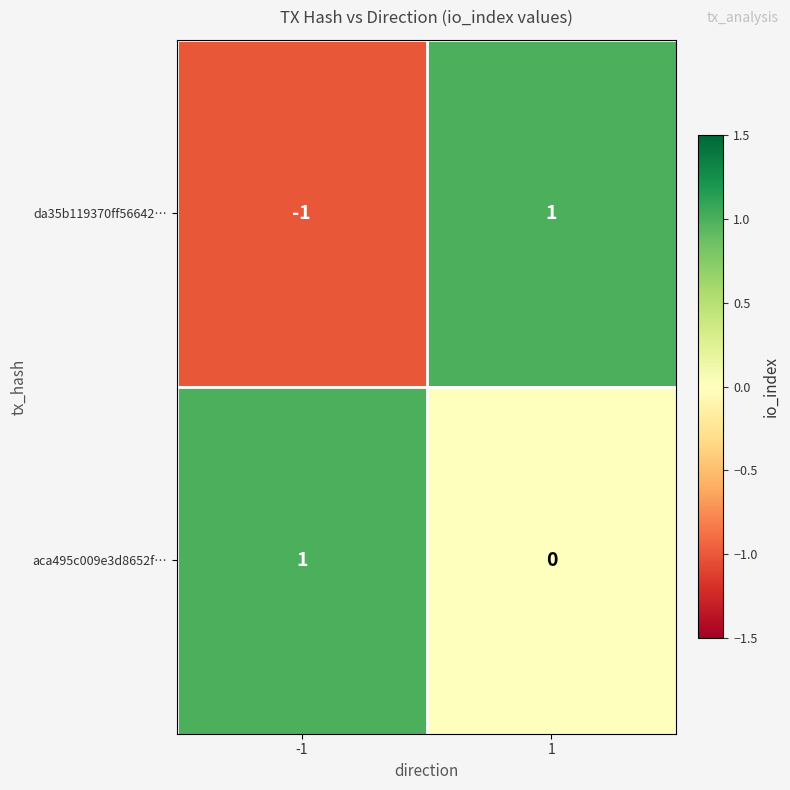

Is it true that aca495c009e3d8652f… equals 1 at -1?

True